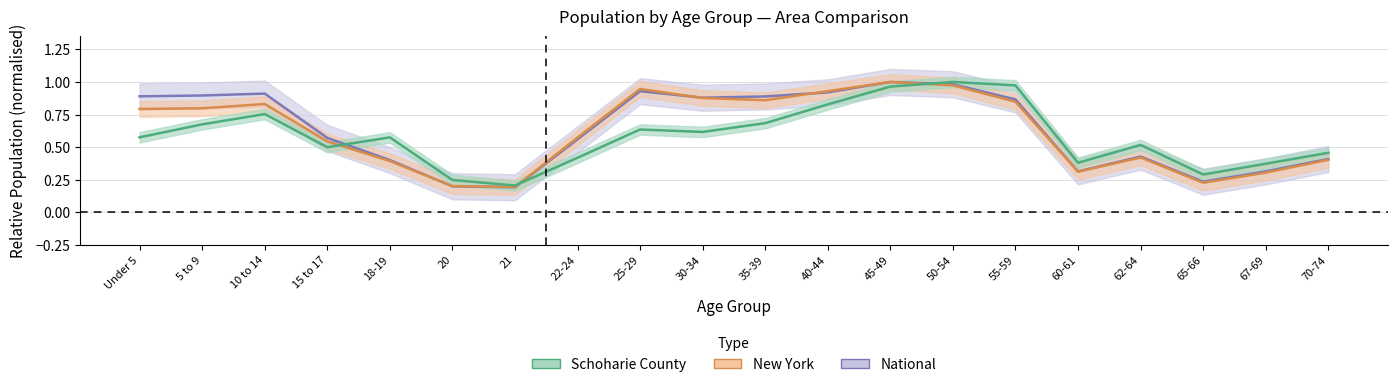

List the labels in order of Schoharie County value, largest first.

50-54, 55-59, 45-49, 40-44, 10 to 14, 35-39, 5 to 9, 25-29, 30-34, Under 5, 18-19, 62-64, 15 to 17, 70-74, 22-24, 60-61, 67-69, 65-66, 20, 21